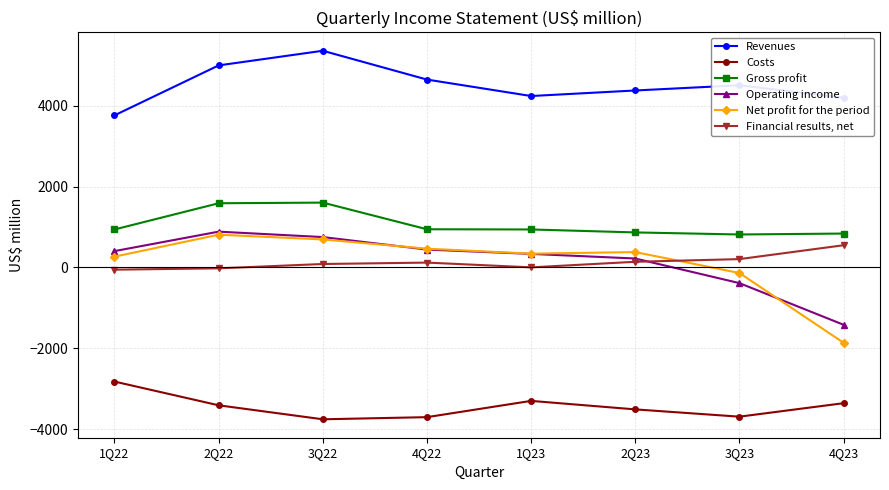

What is the total value across all series at 4Q23?

-1053